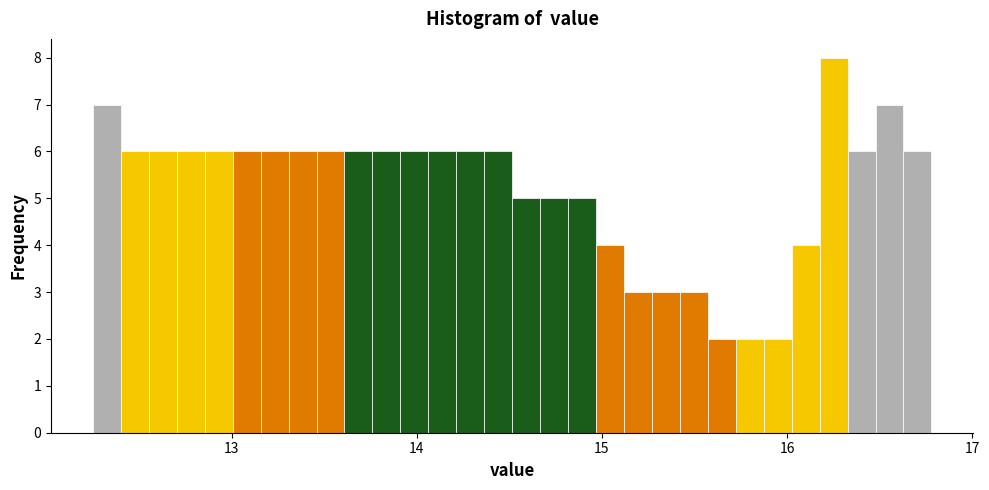

Read against the x-axis, roughly where is the centre of the tallest bar?

16.3